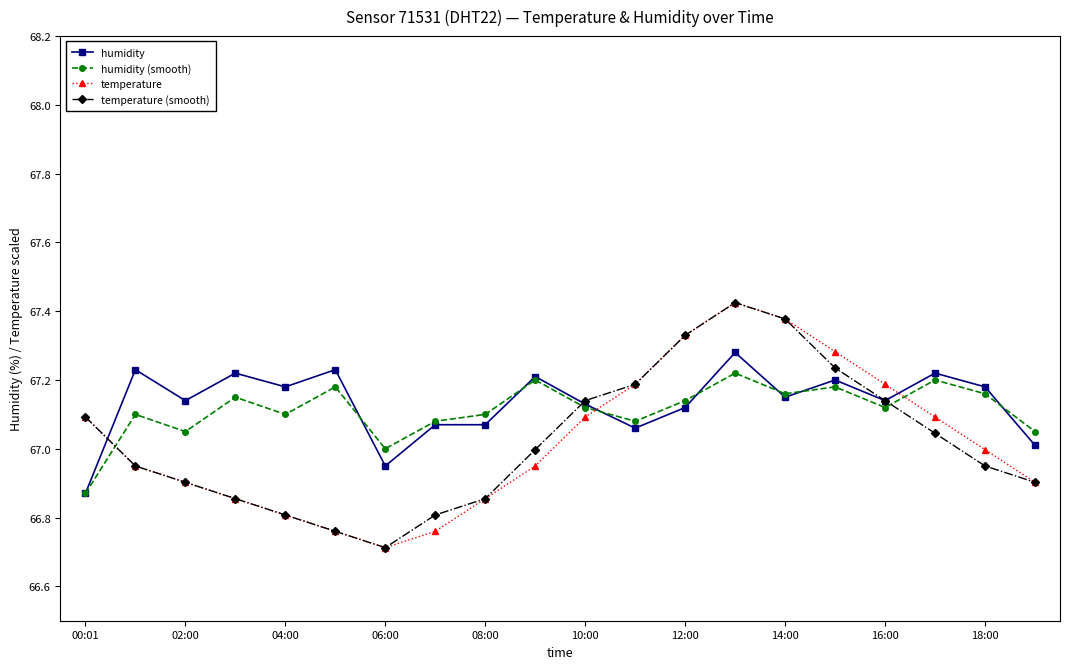

What is the value of the temperature point at the 7th from the left?

66.7